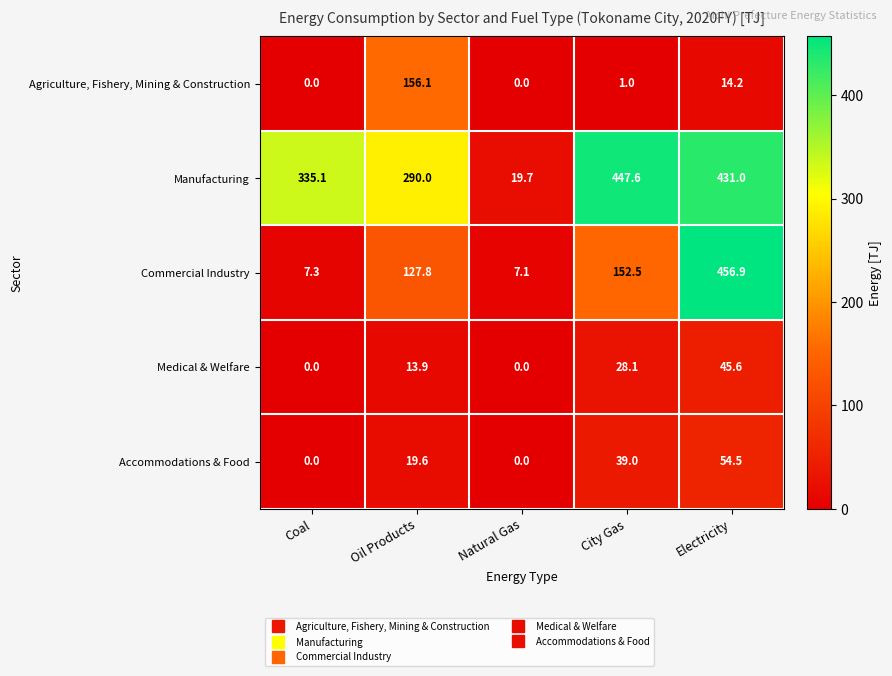

At how many categories does at least one series exceed 235?

4